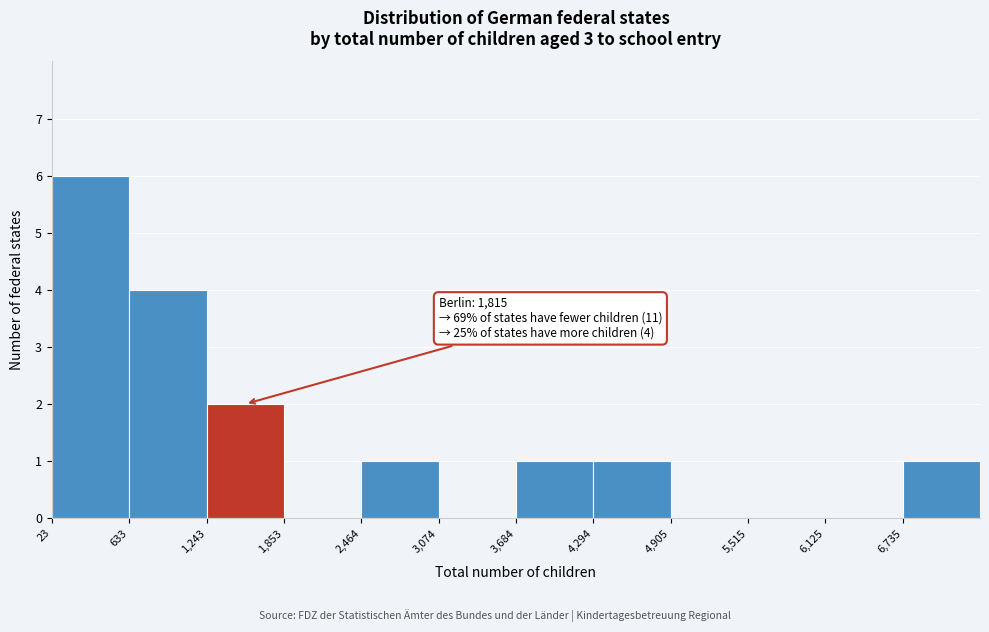

Which range on the x-axis has the tallest bar?

0 to 600